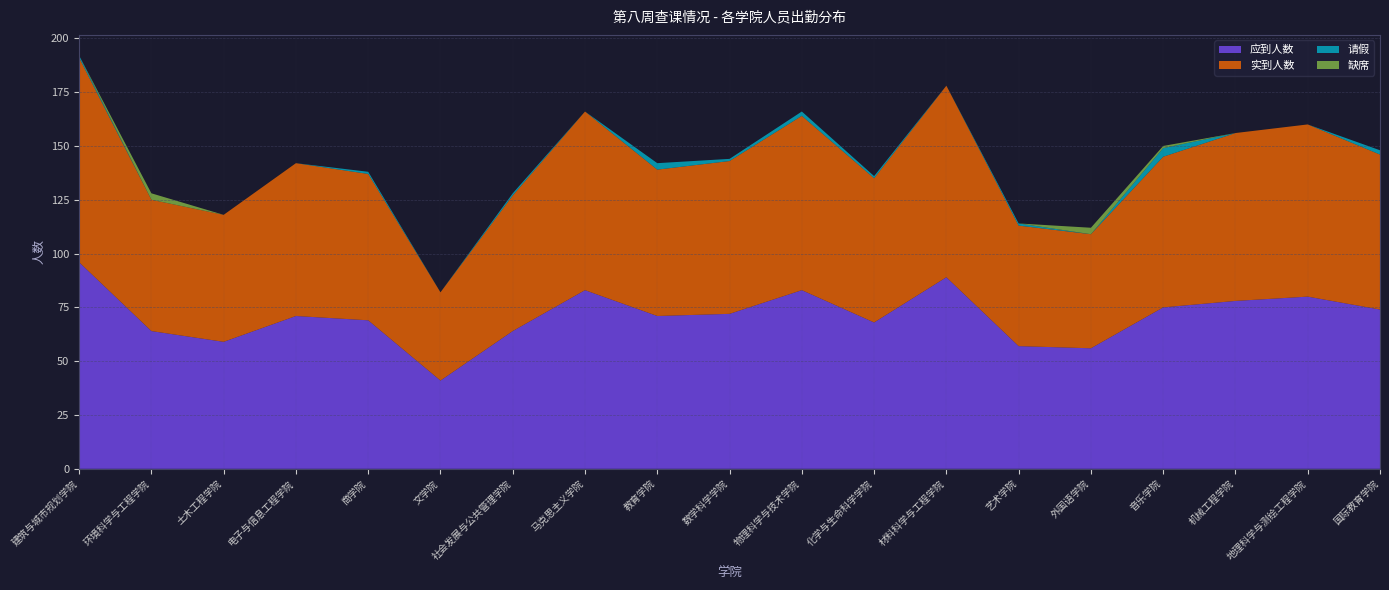

Reading right to left, list all the values displayed in this chart.

应到人数: 74	80	78	75	56	57	89	68	83	72	71	83	64	41	69	71	59	64	96
实到人数: 72	80	78	70	53	56	89	67	81	71	68	83	63	41	68	71	59	61	95
请假: 2	0	0	4	0	1	0	1	2	1	3	0	1	0	1	0	0	0	1
缺席: 0	0	0	1	3	0	0	0	0	0	0	0	0	0	0	0	0	3	0